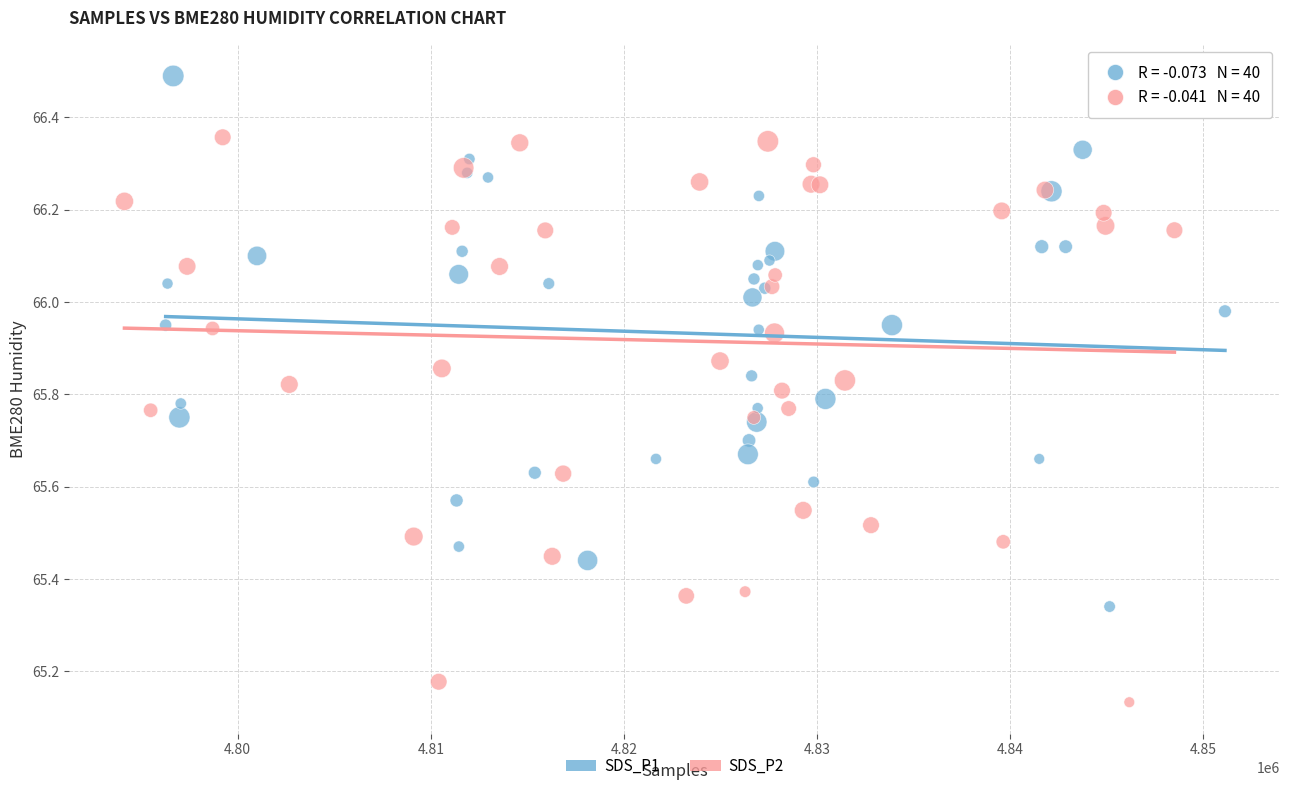

Which series contains the highest Y value?

SDS_P1